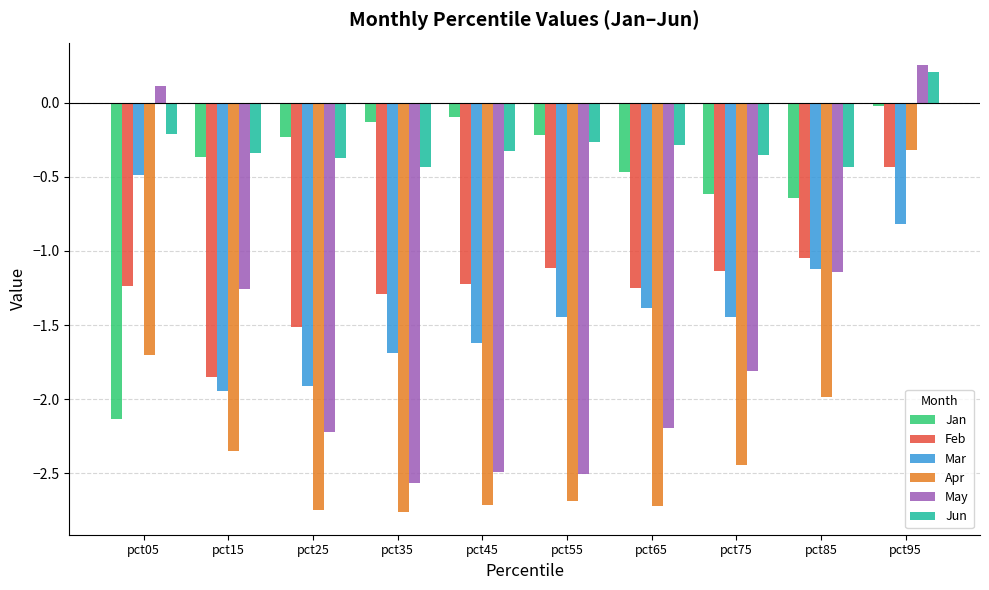

Rank the series at pct65 from highest to lowest value.

Jun, Jan, Feb, Mar, May, Apr